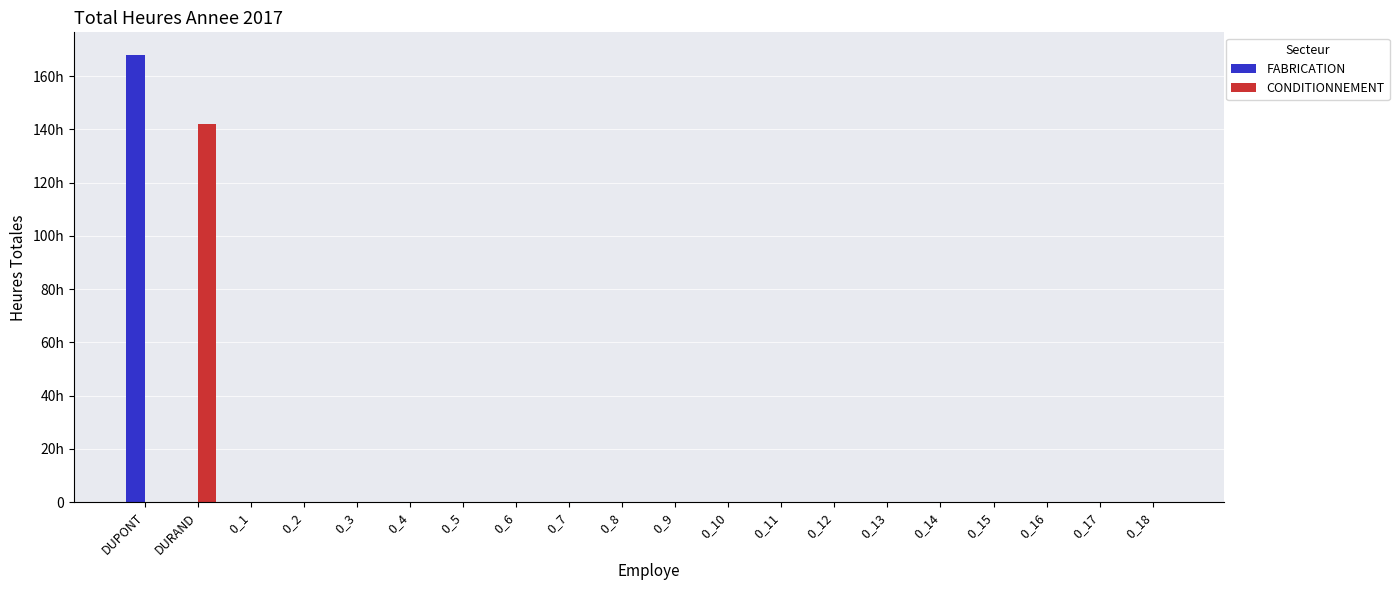

At which label is CONDITIONNEMENT closest to 71?

DUPONT